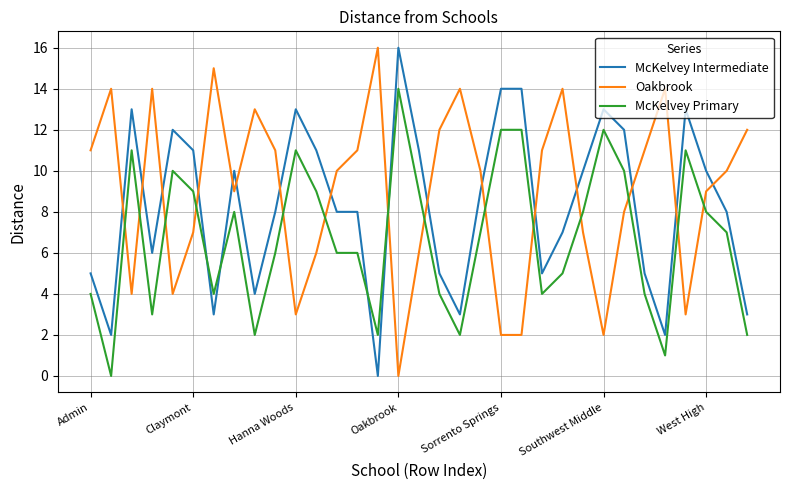

Rank the series by their average value, from highest to lowest.

Oakbrook, McKelvey Intermediate, McKelvey Primary